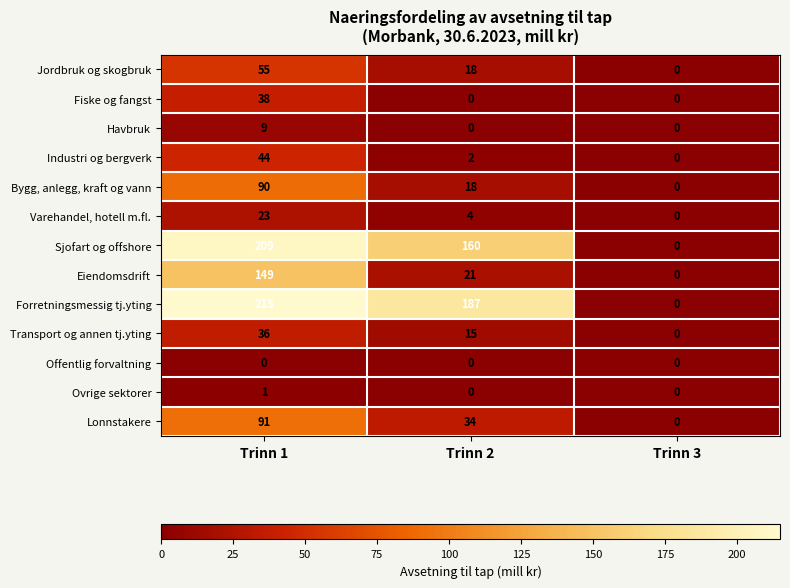

List the labels in order of Industri og bergverk value, smallest first.

Trinn 3, Trinn 2, Trinn 1